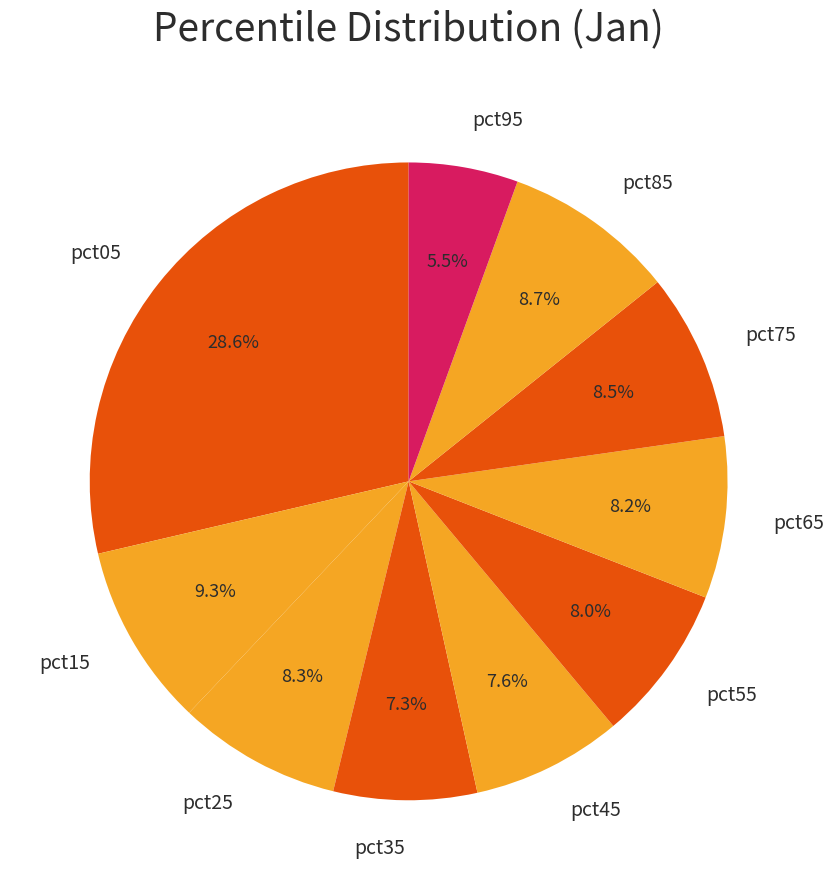

To the nearest percent, what is the difference between the pct35 and pct95 slice percentages?

2%